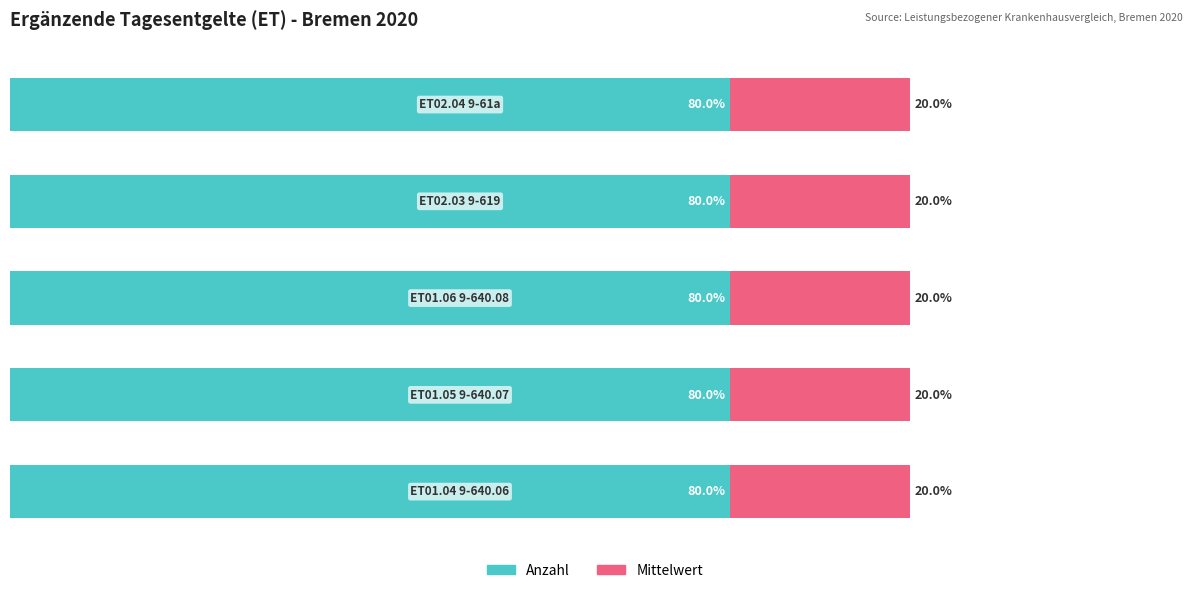

What are all the series names shown in the legend?

Anzahl, Mittelwert